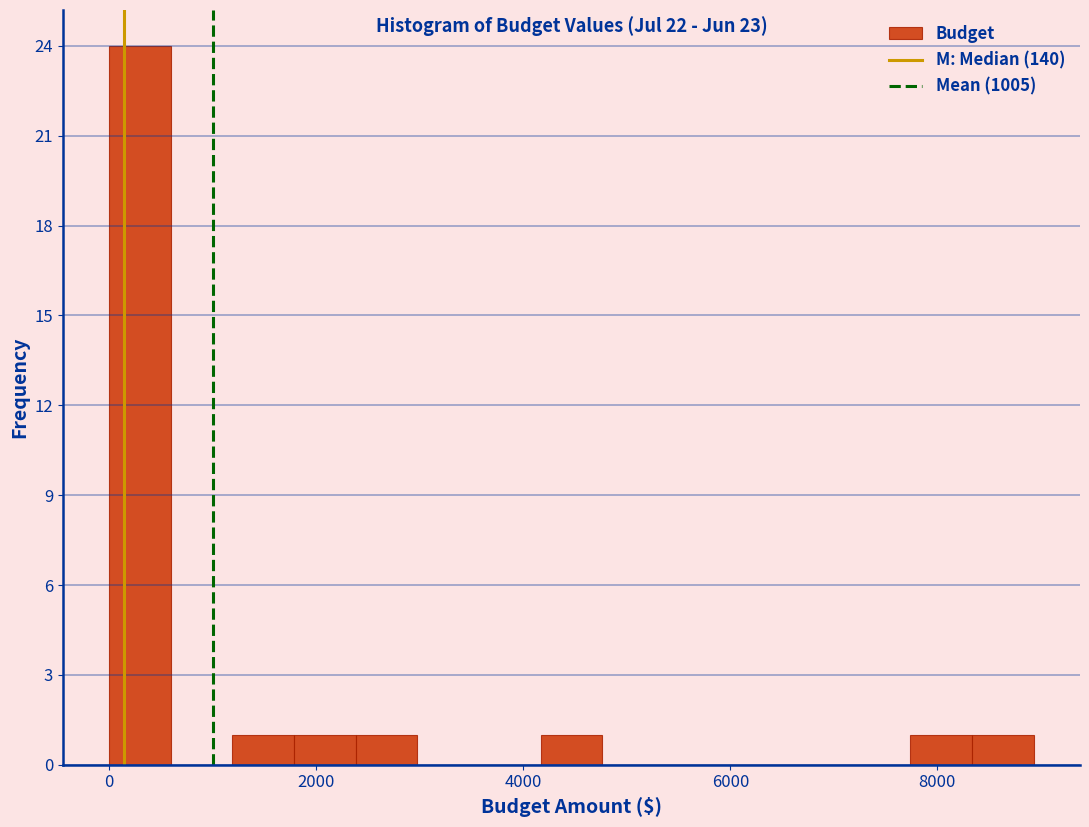

Read against the x-axis, roughly where is the centre of the tallest bar?

200